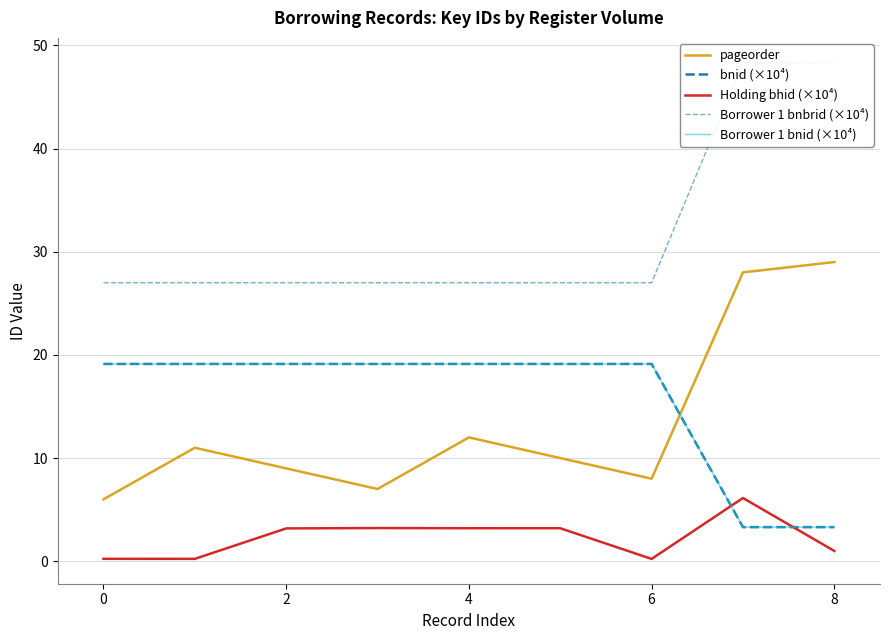

Is it true that Borrower 1 bnbrid (×10⁴) equals 39.4 at 2?

False